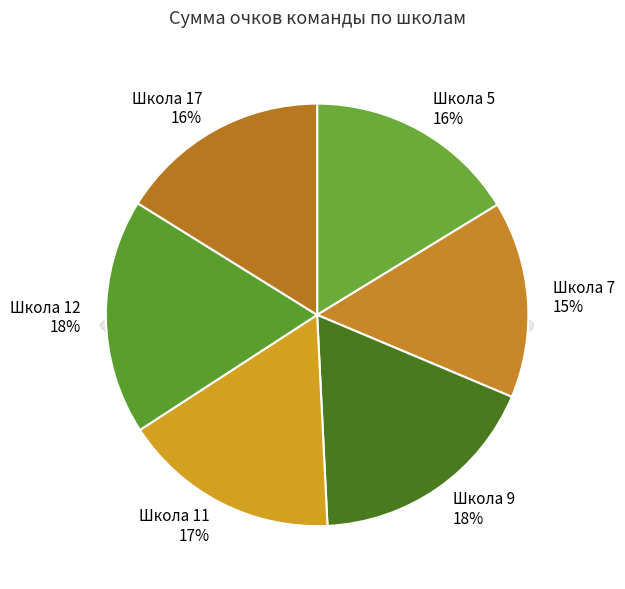

True or false: Школа 9 accounts for 18% of the total.

True